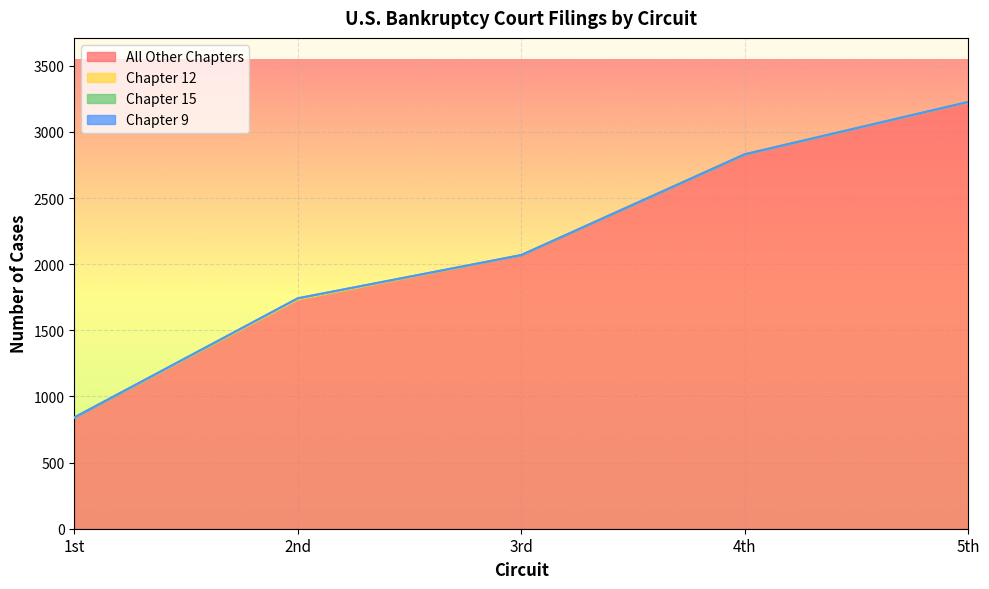

Does the chart display data point markers on the line(s)?

No